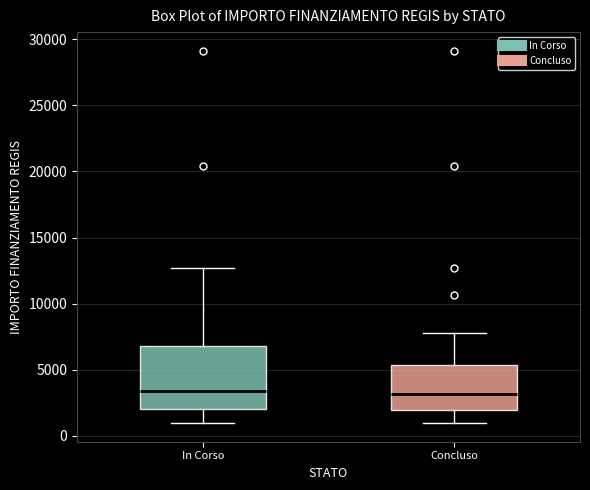

Which box is the tallest, from its lower edge to its upper edge?

In Corso